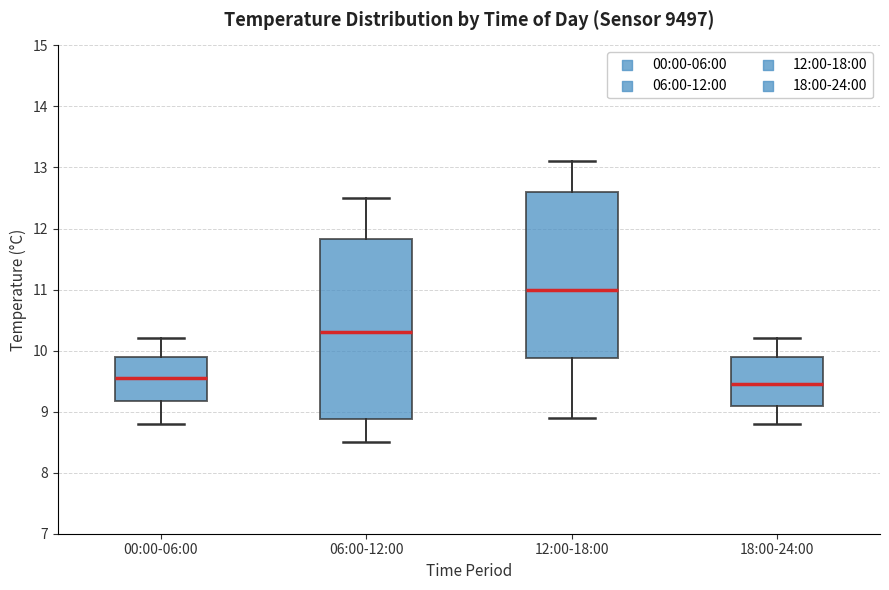

Reading left to right, read every box against the y-axis: the position of its median line, the range the box covers, and the ends of its whiskers. The values are not printed on the chart, so give them approximately, as read against the axis.

00:00-06:00: median 9.6, box 9.2 to 9.9, whiskers 8.8 to 10.2
06:00-12:00: median 10.3, box 8.9 to 11.8, whiskers 8.5 to 12.5
12:00-18:00: median 11.0, box 9.9 to 12.6, whiskers 8.9 to 13.1
18:00-24:00: median 9.5, box 9.1 to 9.9, whiskers 8.8 to 10.2